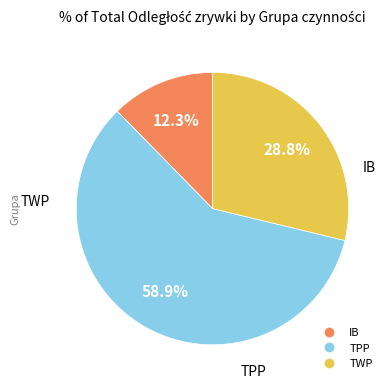

Is there any slice that represents more than half of the pie?

Yes